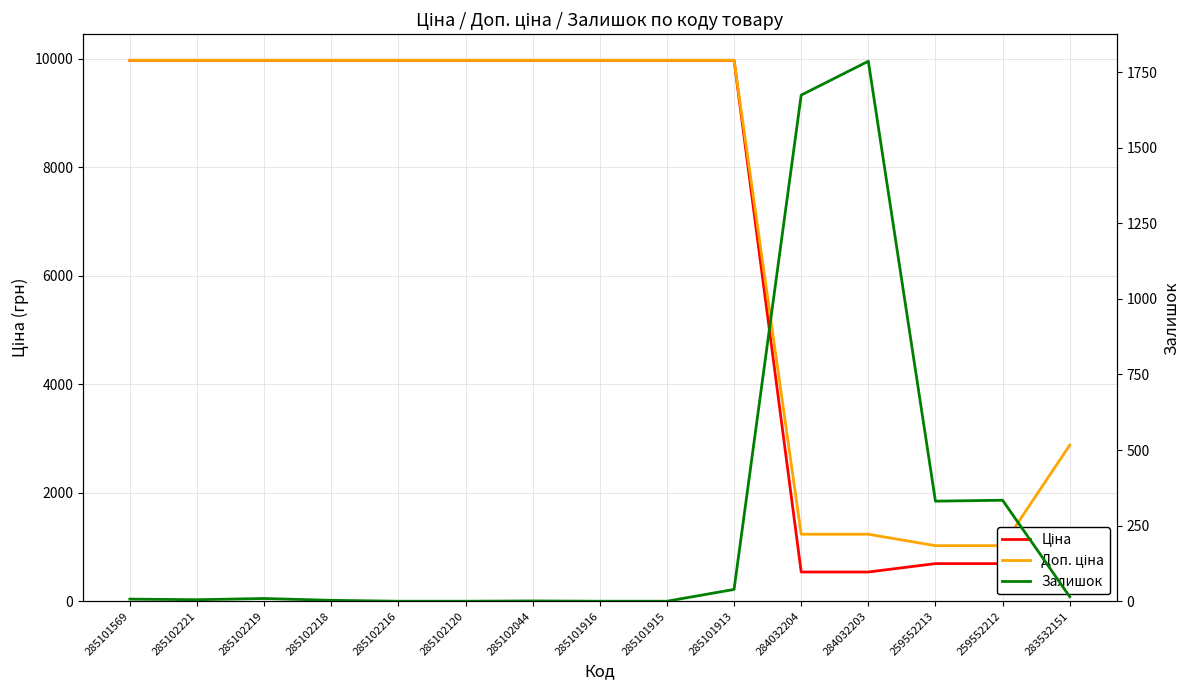

At which label does Доп. ціна reach its minimum?

259552213